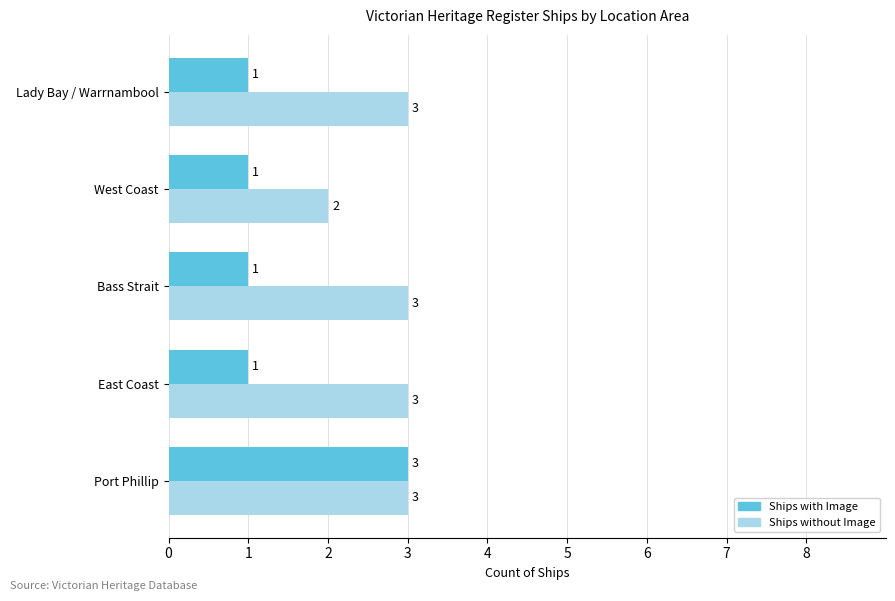

Which series has the largest total across all categories?

Ships without Image